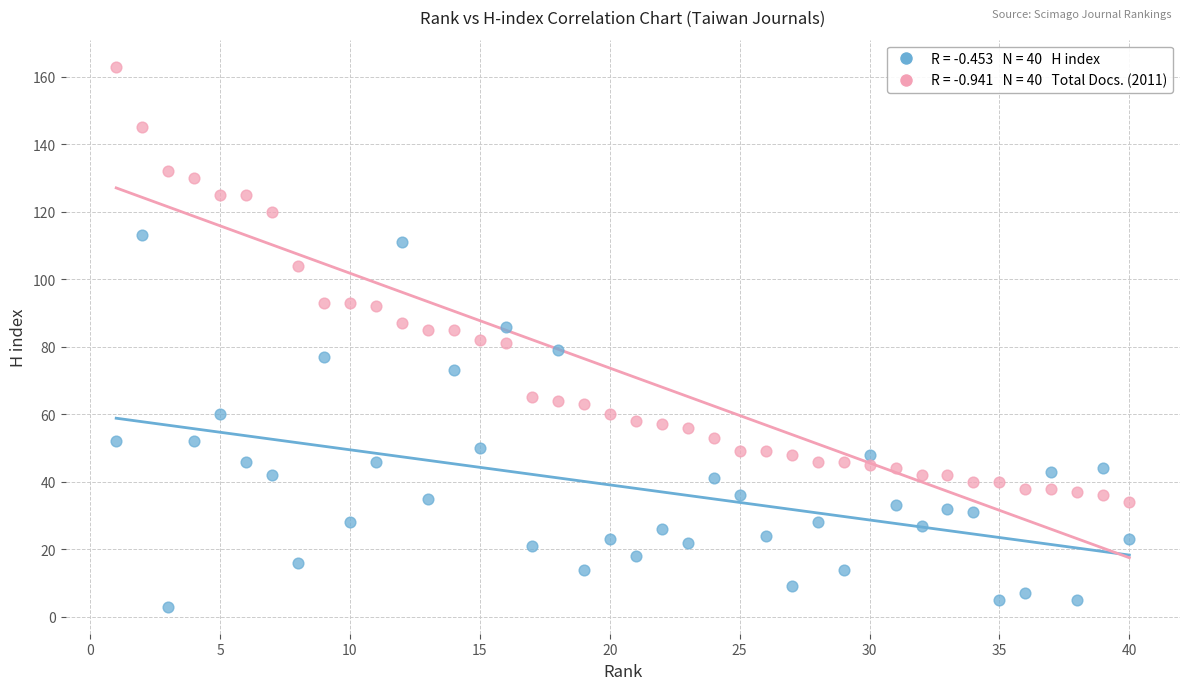

Across all data points, what is the range of X values (max minus min)?

39